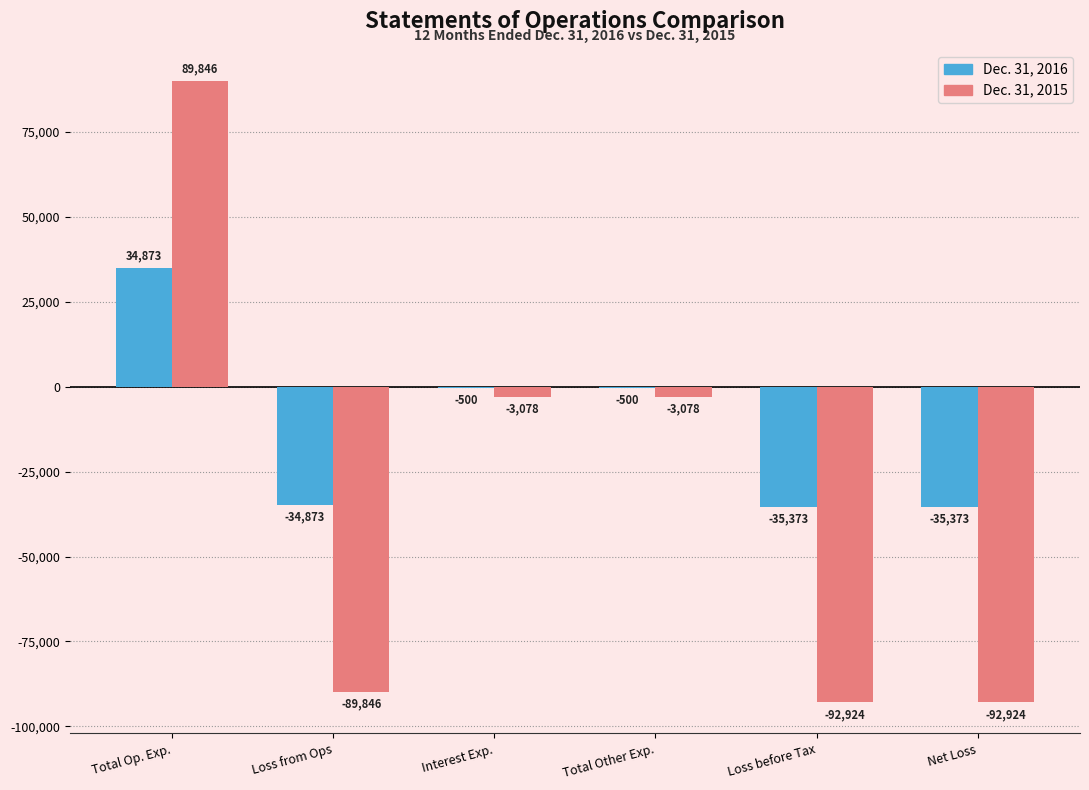

How many groups of bars are there?

6